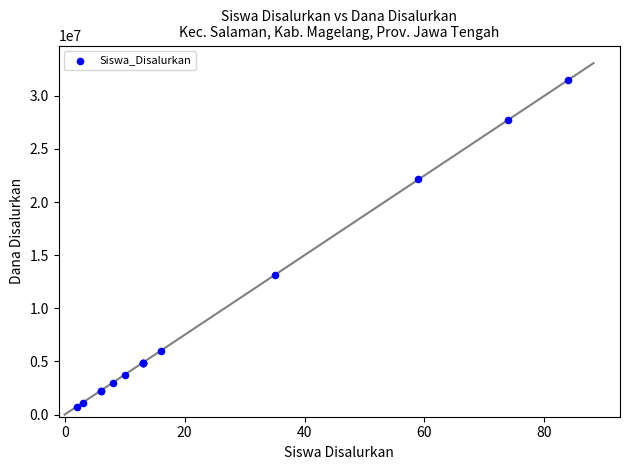

What Y value in the scatter plot is closest to 16125000?

13125000